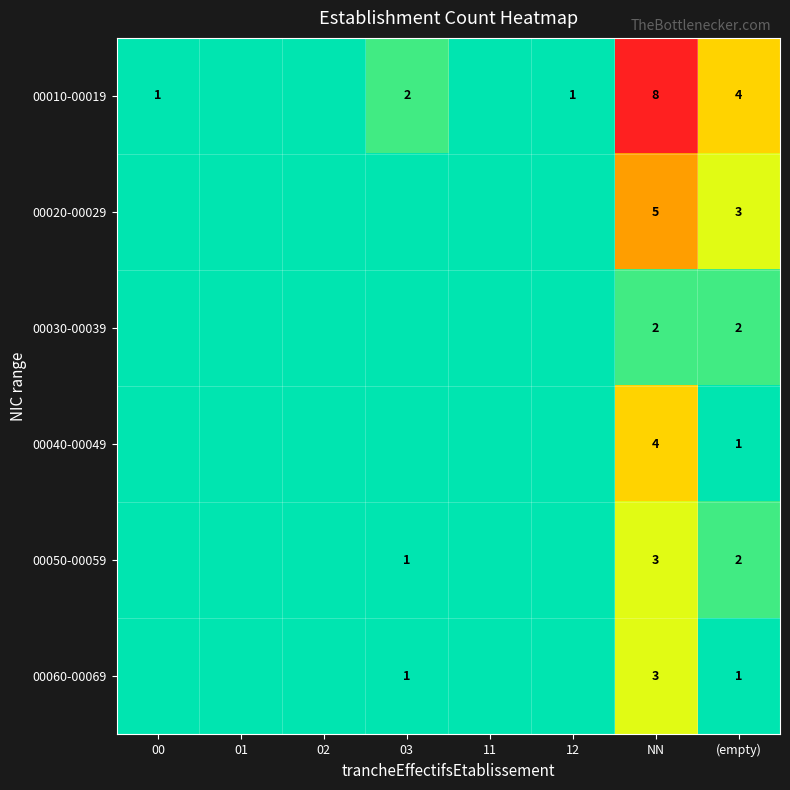

What is the total value across all series at (empty)?

13